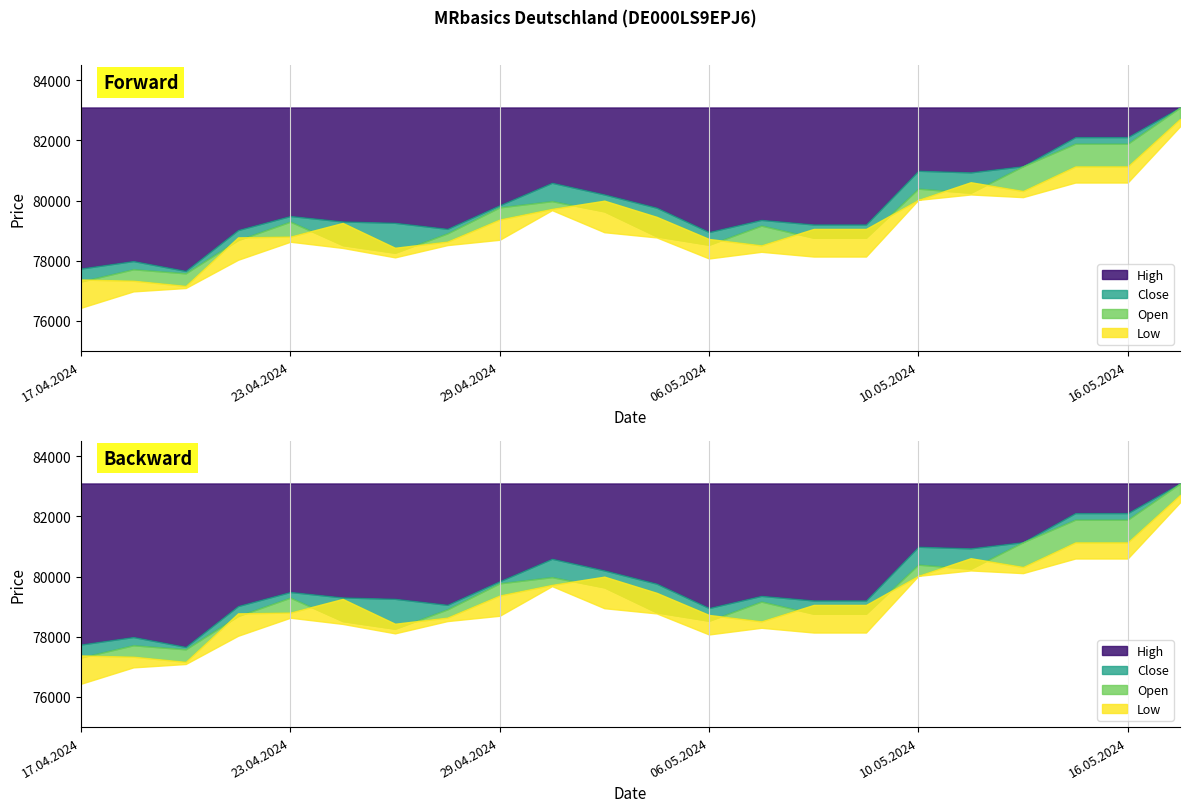

How many data points in High are above 79487?

10